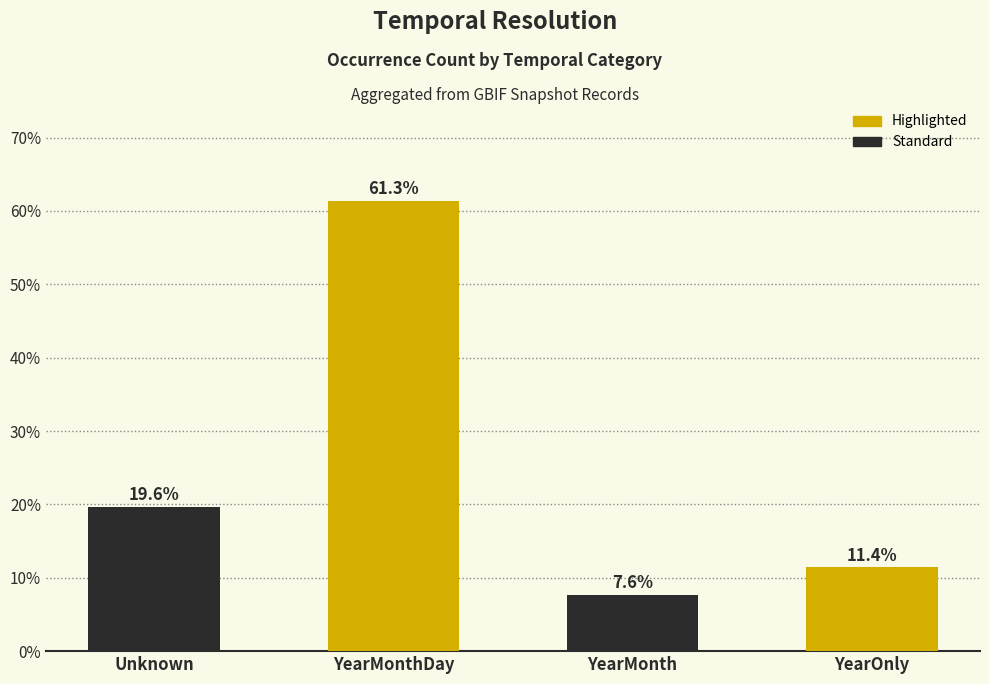

What is the change in value from YearMonthDay to YearMonth?

-53.7